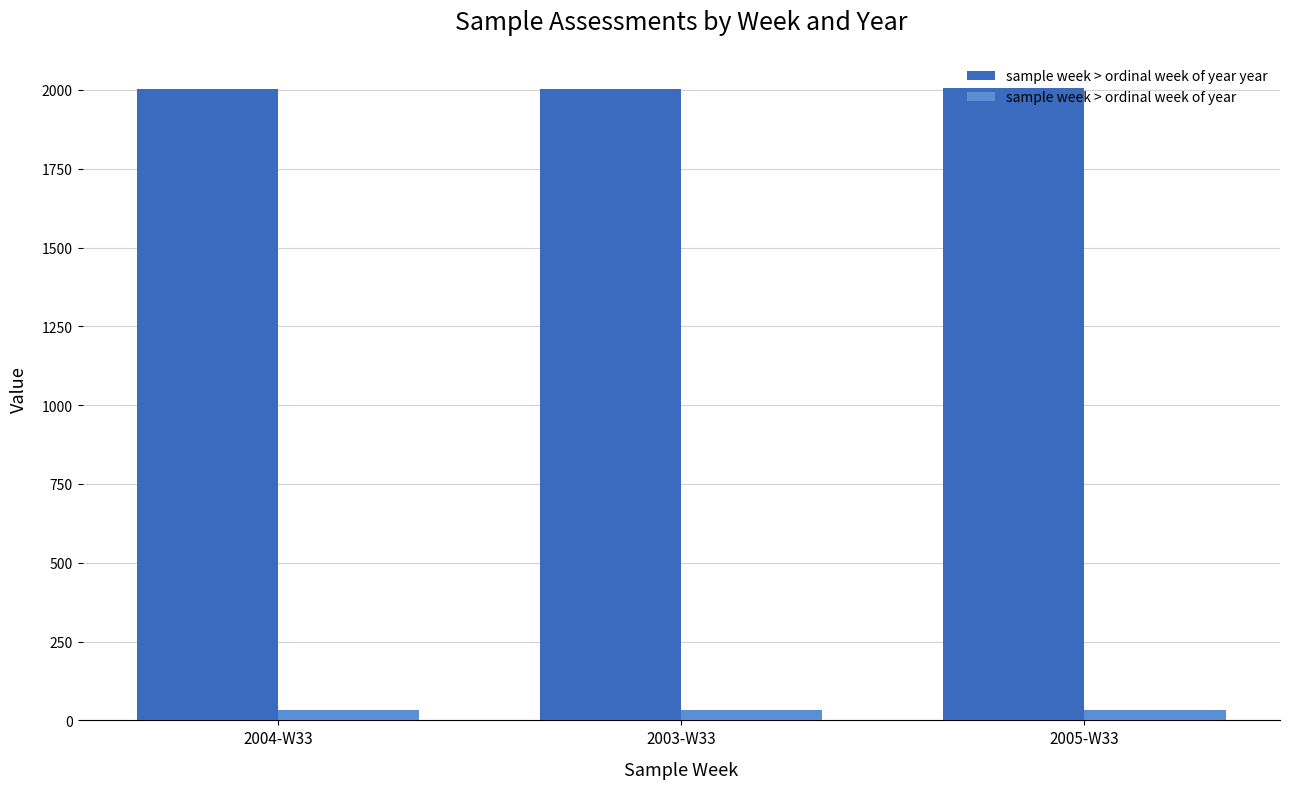

What is the average value of the sample week > ordinal week of year series?

33